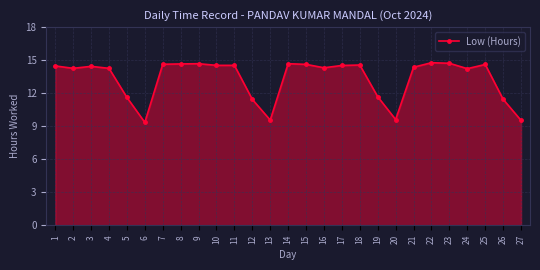

How many lines are shown in the chart?

1